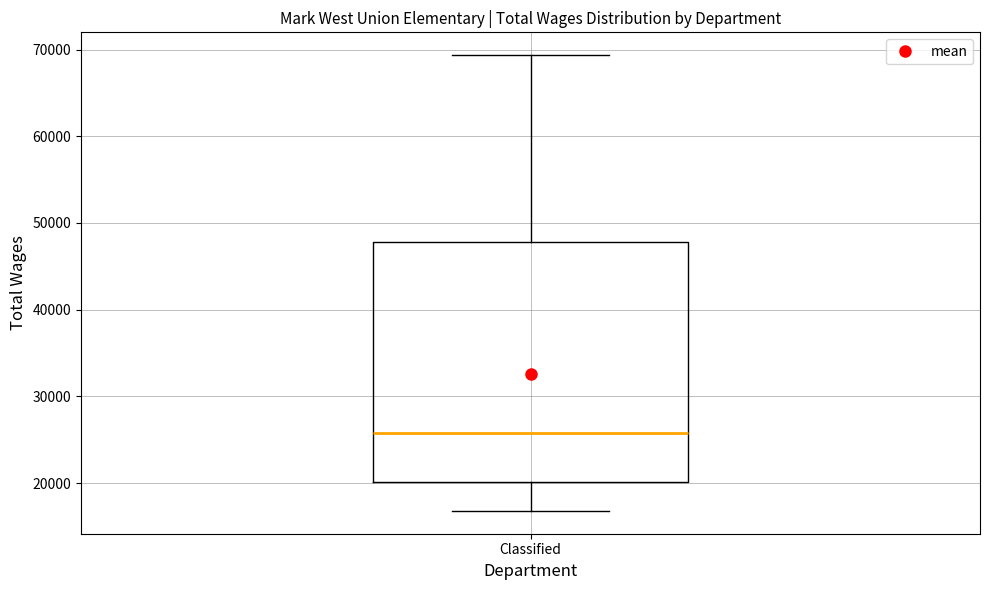

Where does the lower whisker of the box for Classified end on the y-axis? The values are not printed on the chart, so give them approximately, as read against the axis.

17000